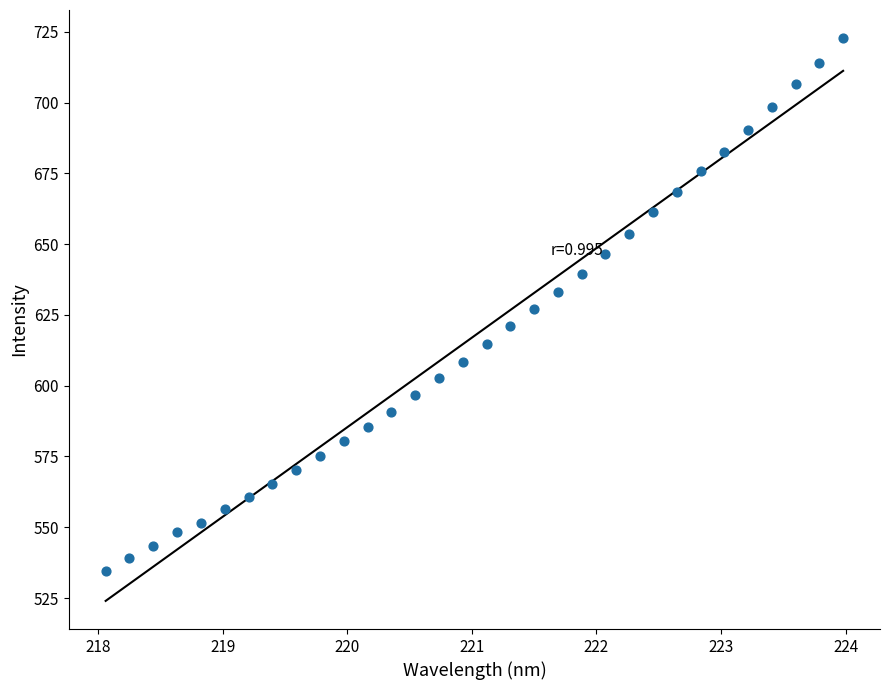

What is the range of Y values (max minus min)?

188.1